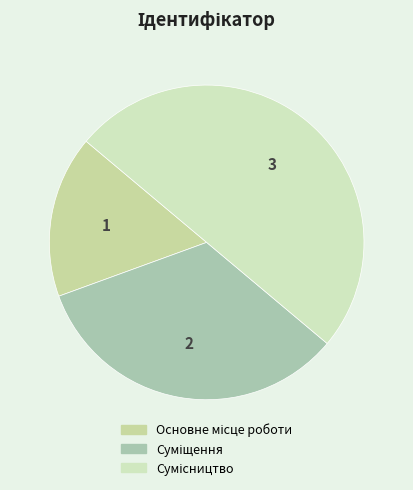

How many slices are in this pie chart?

3